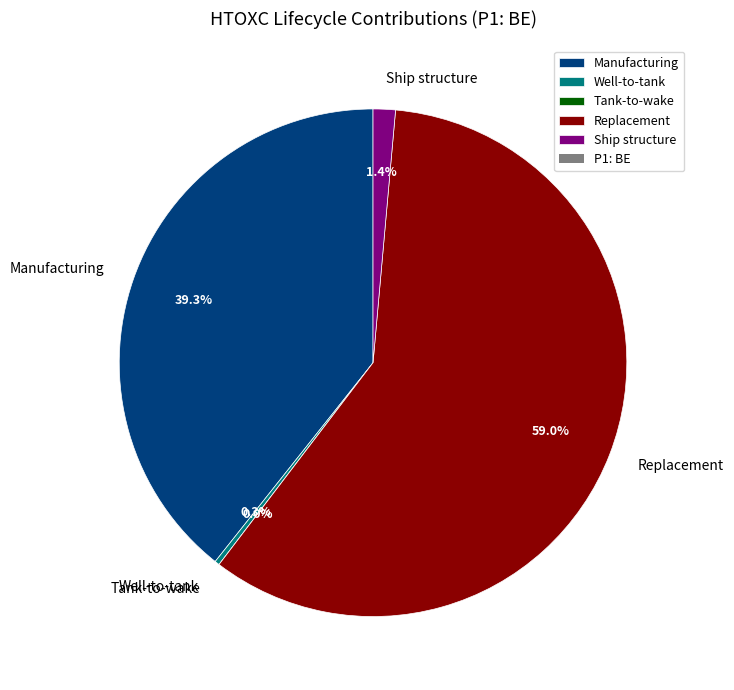

Which slice represents more than half of the pie?

Replacement